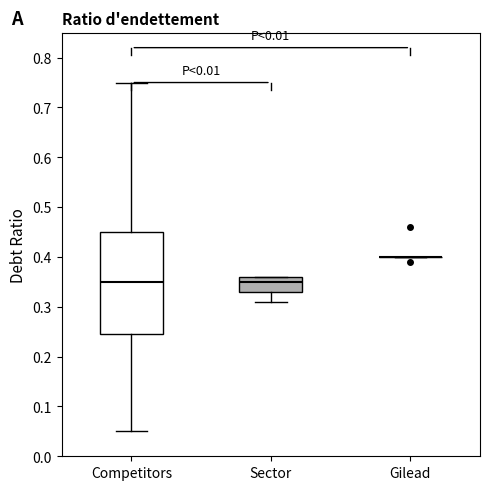

Reading left to right, transcribe this box plot: for each box, give where its median line is, the range the box spans, and where its two whiskers end, as read against the y-axis. The values are not printed on the chart, so give them approximately, as read against the axis.

Competitors: median 0.35, box 0.25 to 0.45, whiskers 0.05 to 0.75
Sector: median 0.35, box 0.33 to 0.36, whiskers 0.31 to 0.36
Gilead: box collapsed to a line at 0.40, whiskers 0.40 to 0.40